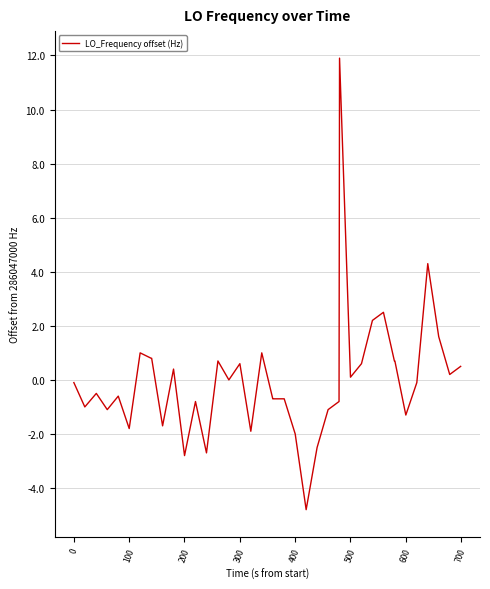

What is the minimum value shown in the chart?

-4.8